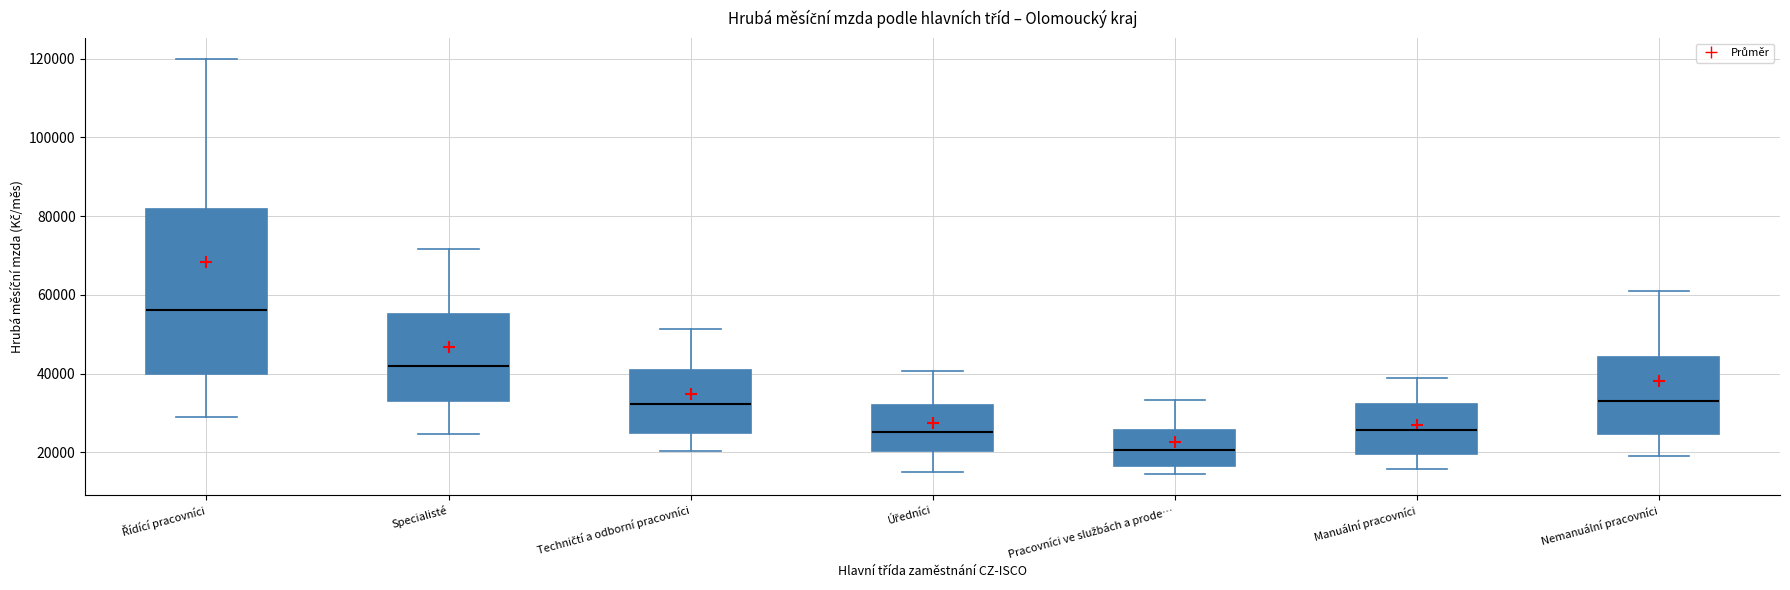

Where does the lower whisker of the box for Úředníci end on the y-axis? The values are not printed on the chart, so give them approximately, as read against the axis.

16000